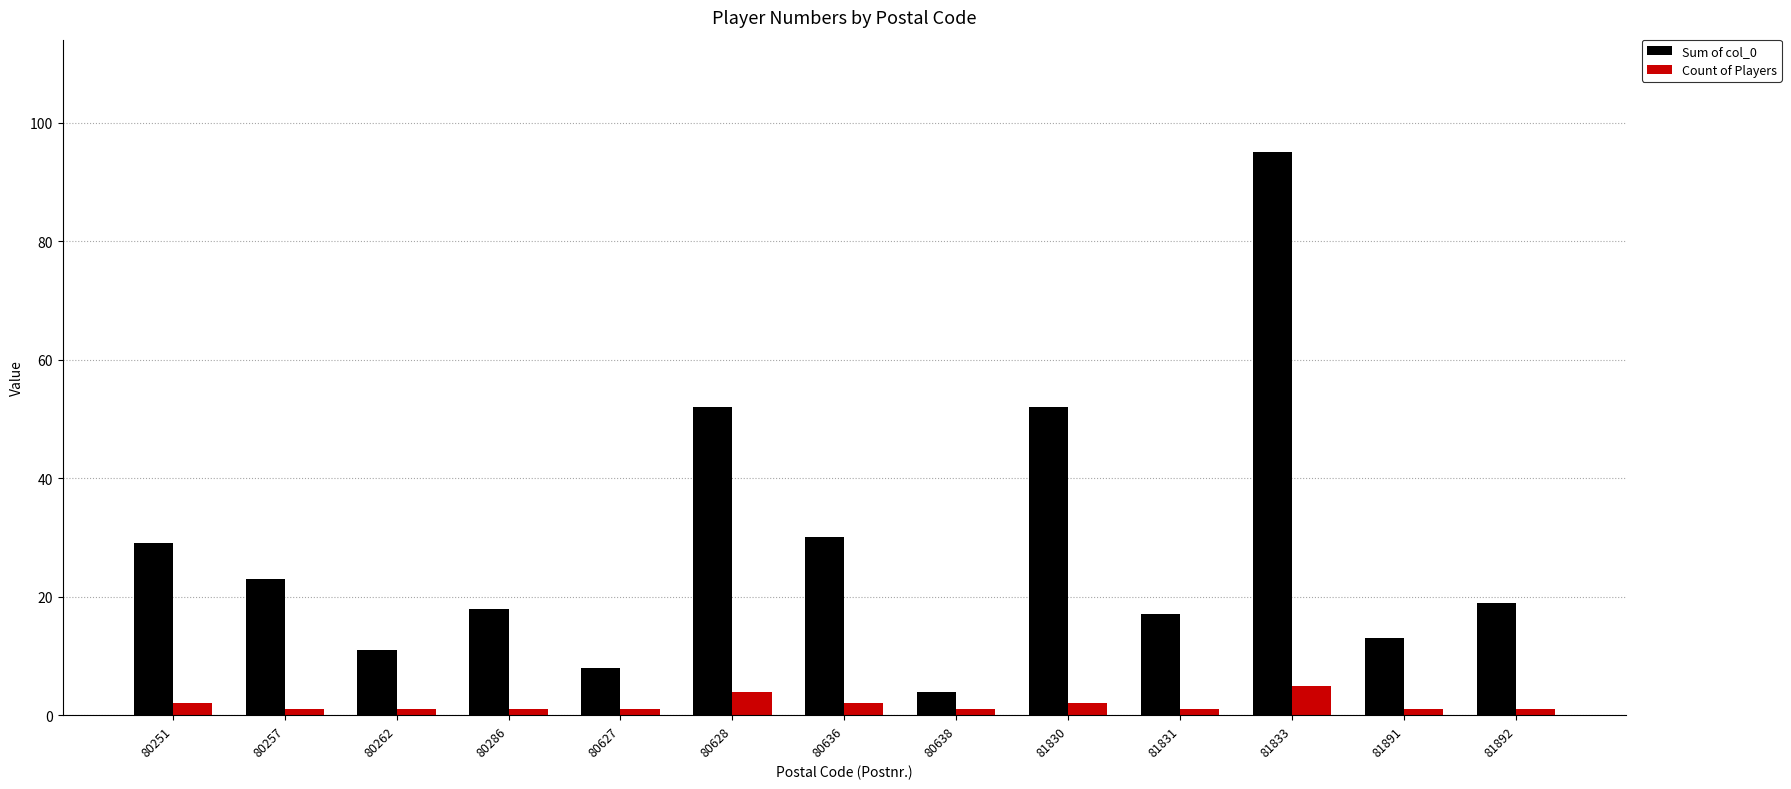

What is the greatest value displayed?

95